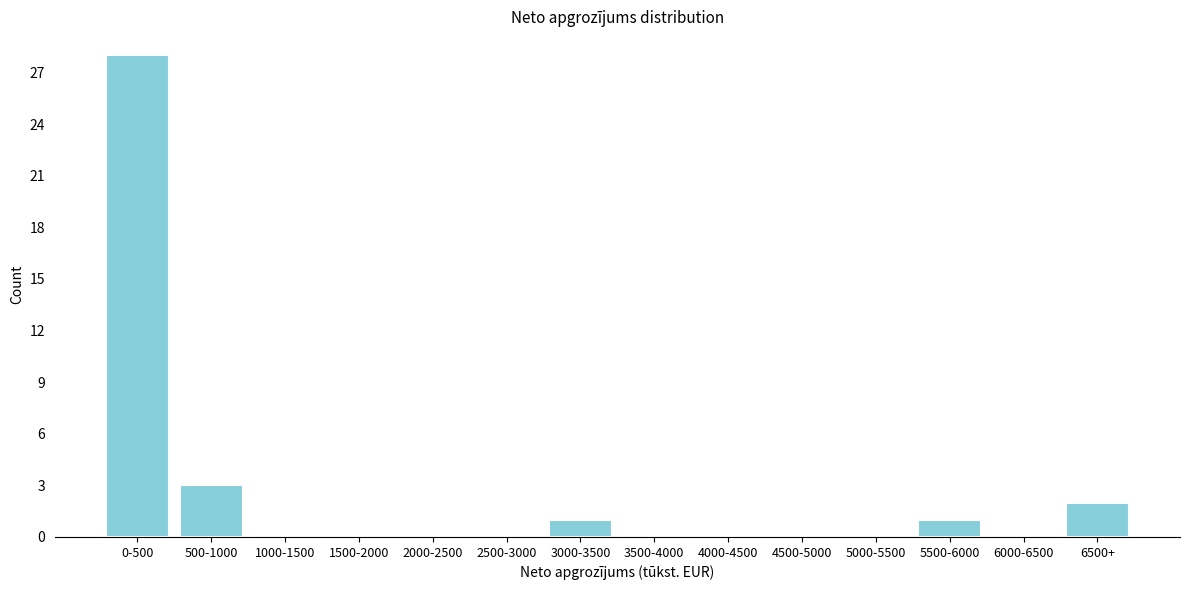

Reading left to right, list all the values displayed in this chart.

0-500=28	500-1000=3	1000-1500=0	1500-2000=0	2000-2500=0	2500-3000=0	3000-3500=1	3500-4000=0	4000-4500=0	4500-5000=0	5000-5500=0	5500-6000=1	6000-6500=0	6500+=2